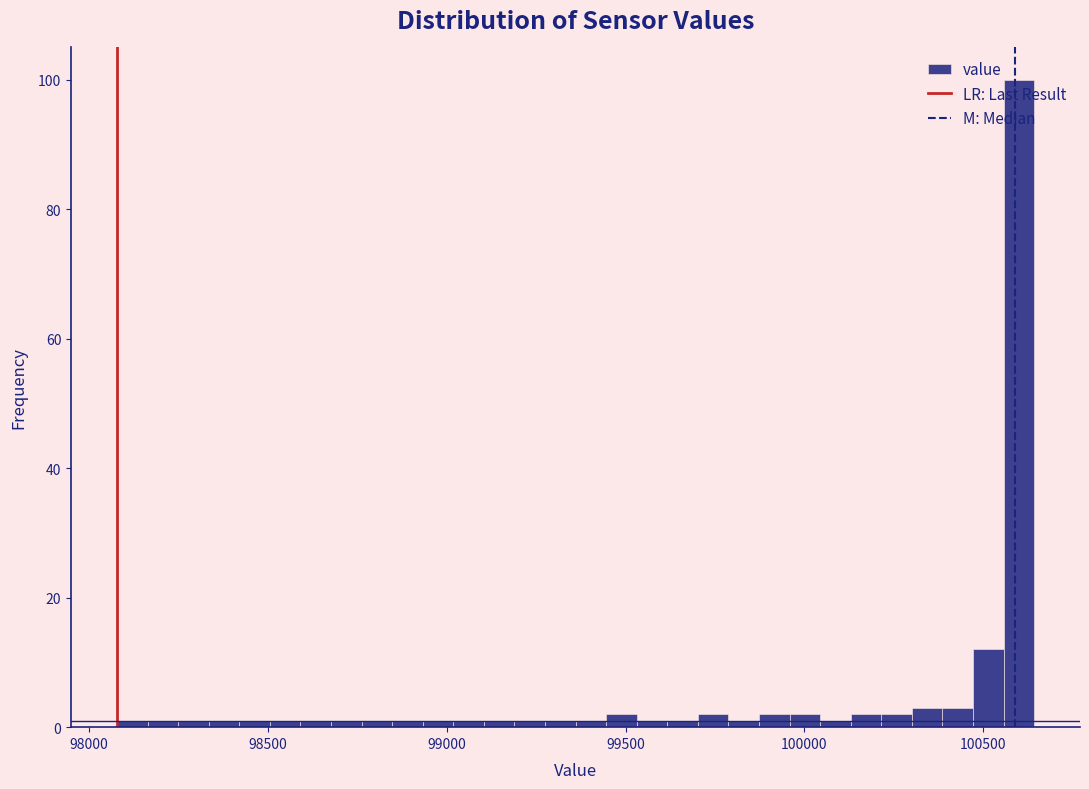

Read against the x-axis, roughly where is the centre of the tallest bar?

100600